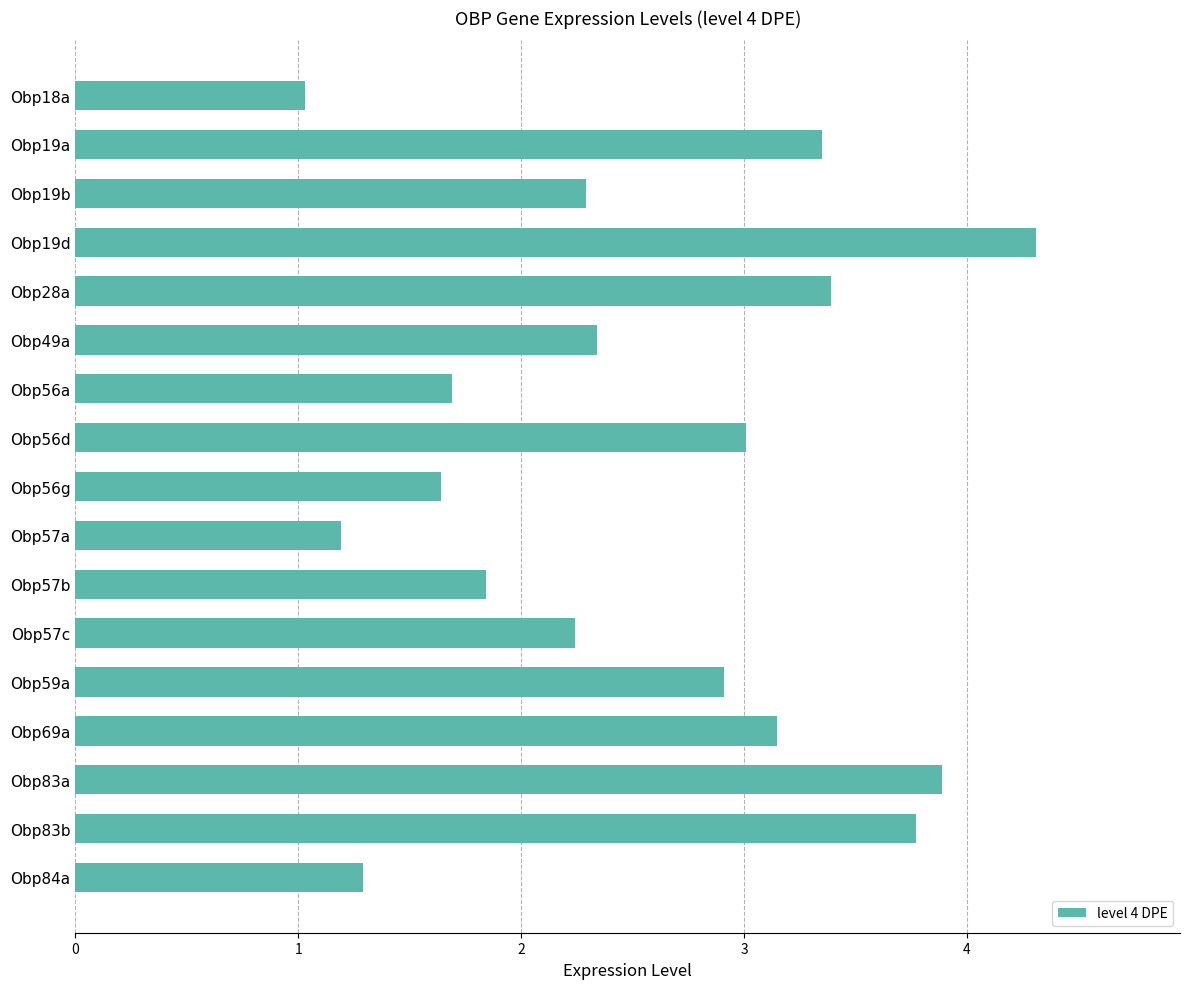

Between Obp19d and Obp59a, which is larger?

Obp19d